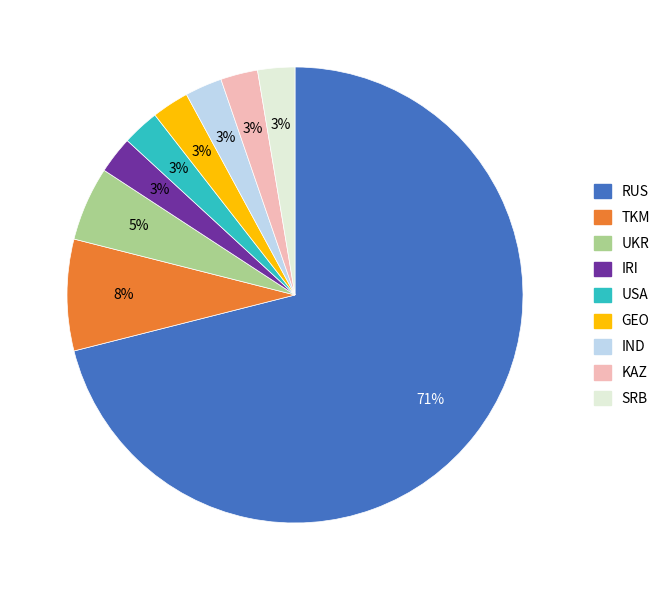

Count the number of slices in the pie.

9